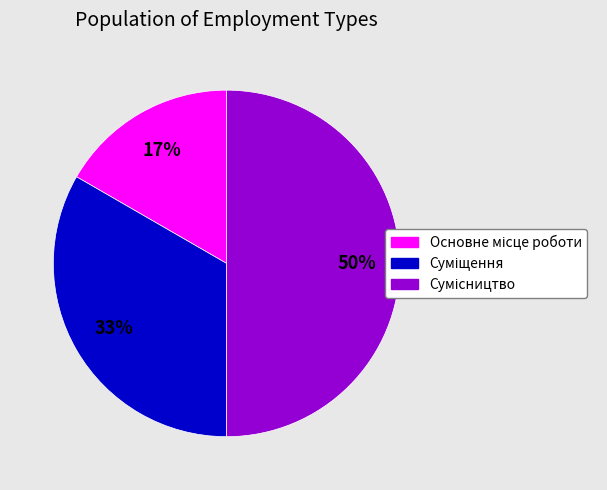

To the nearest percent, what is the average slice percentage?

33%